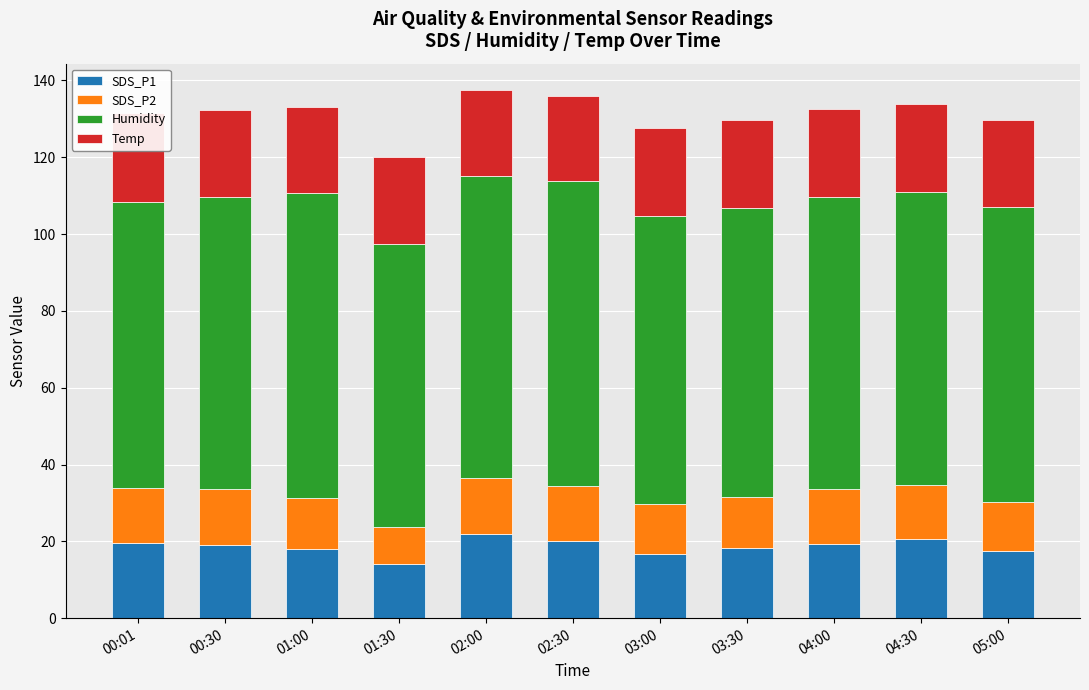

At which category is the sum across all series the highest?

02:00